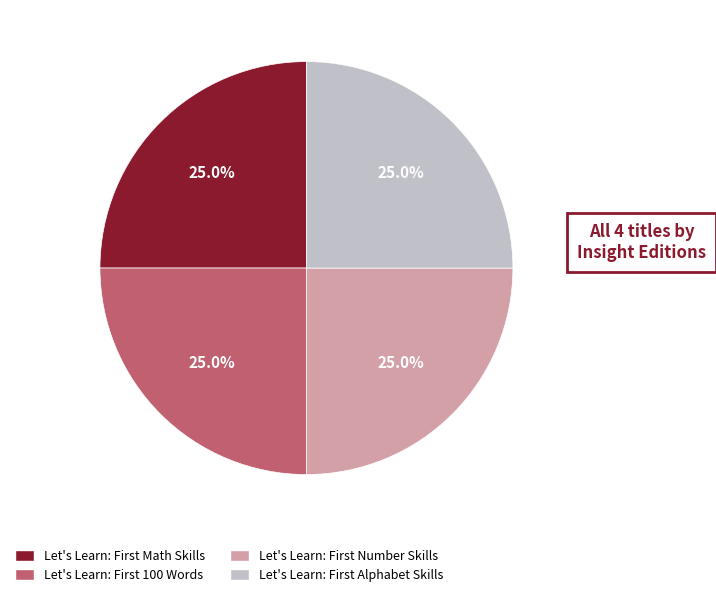

Is there any slice that represents more than half of the pie?

No